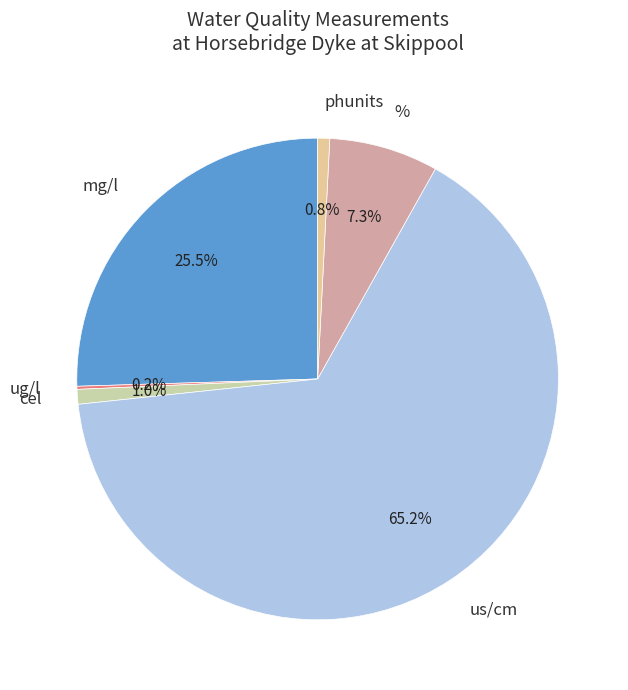

Between mg/l and us/cm, which is larger?

us/cm